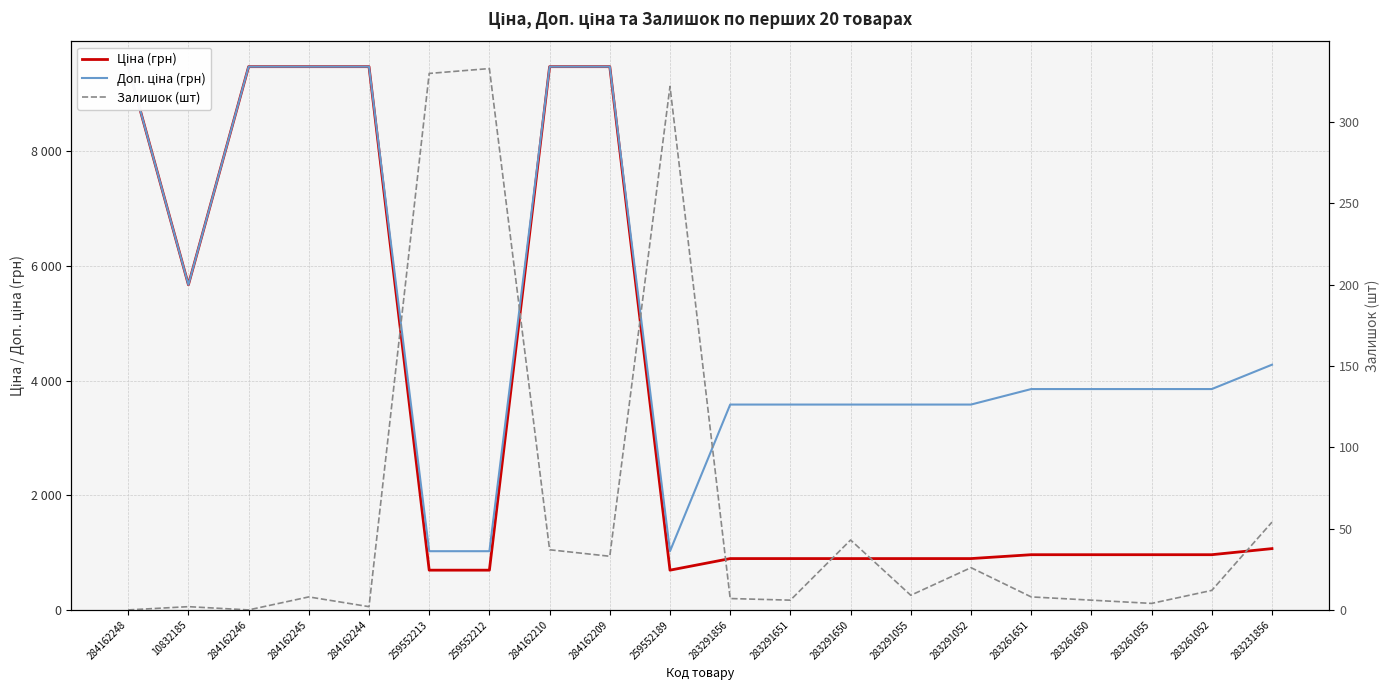

How many values in the Доп. ціна (грн) series exceed 3854?

12